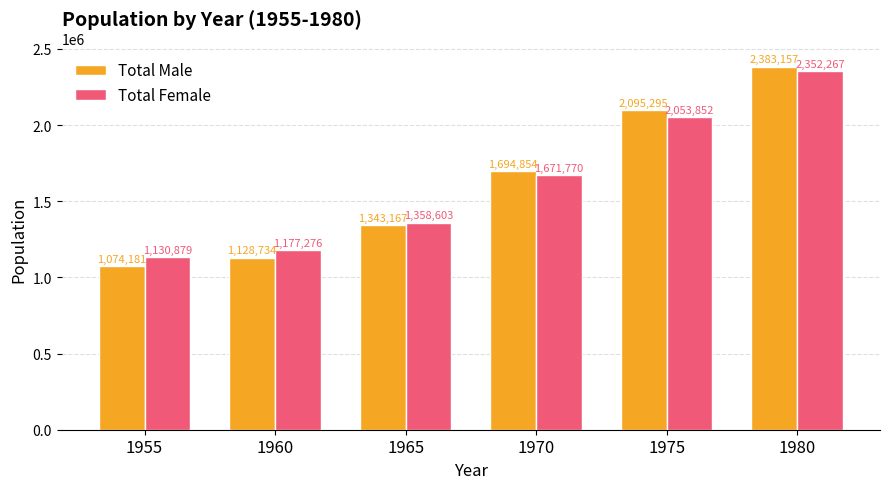

Is the value of Total Male at 1980 greater than the value of Total Female at 1970?

Yes